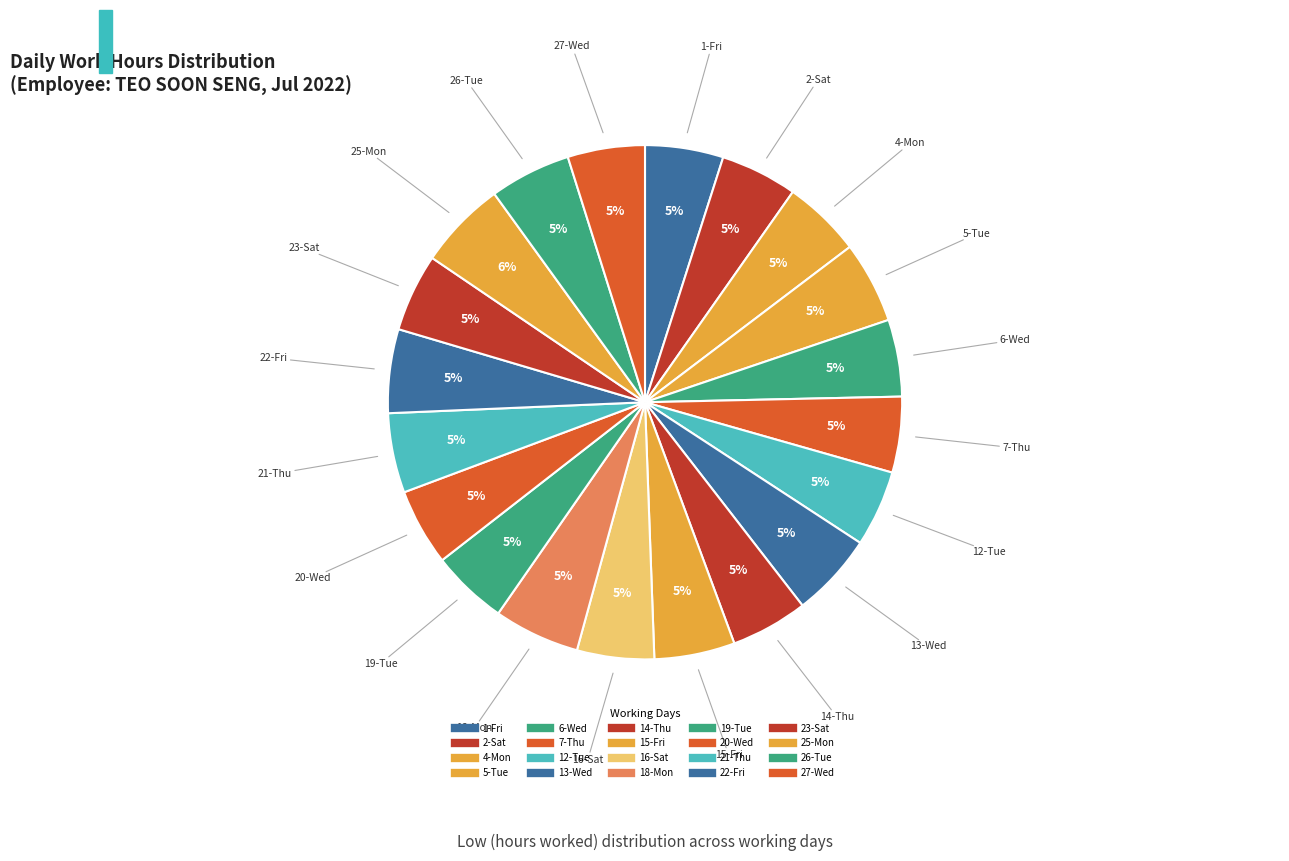

Which slice is the smallest?

7-Thu